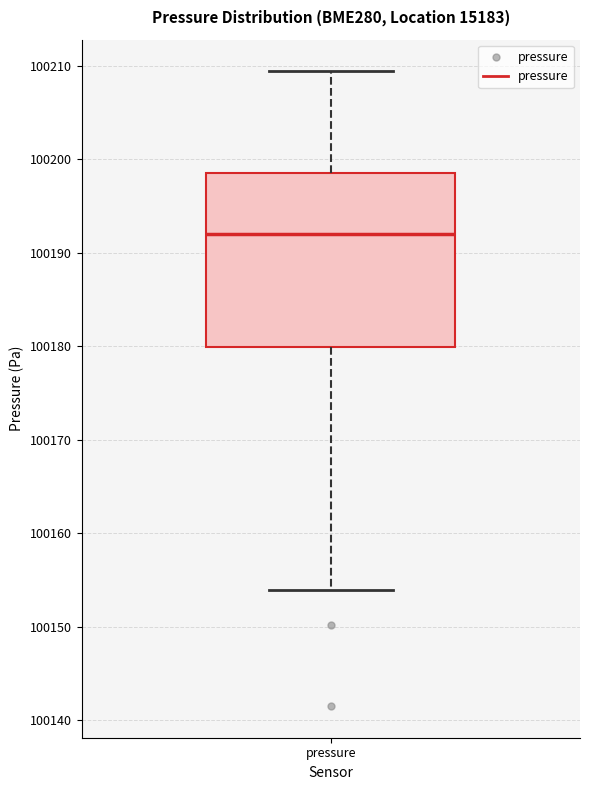

Where does the median line of the box for pressure sit on the y-axis? The values are not printed on the chart, so give them approximately, as read against the axis.

100192